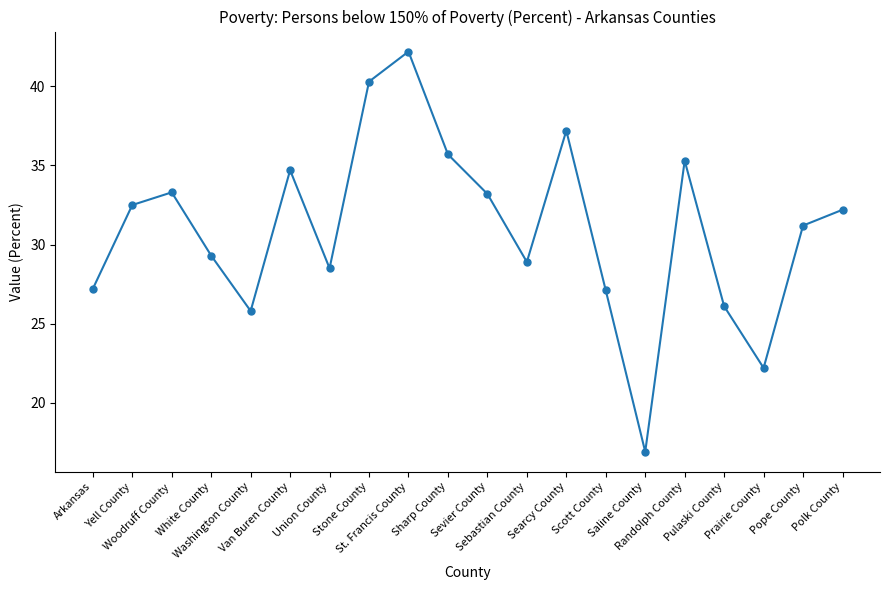

What is the sum of all values?

619.8